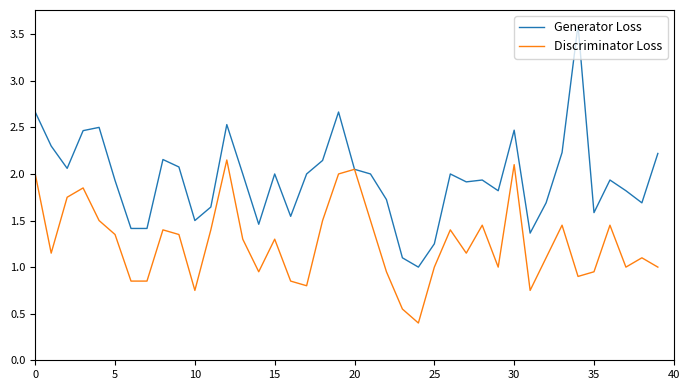

Which series has the widest spread of values?

Generator Loss